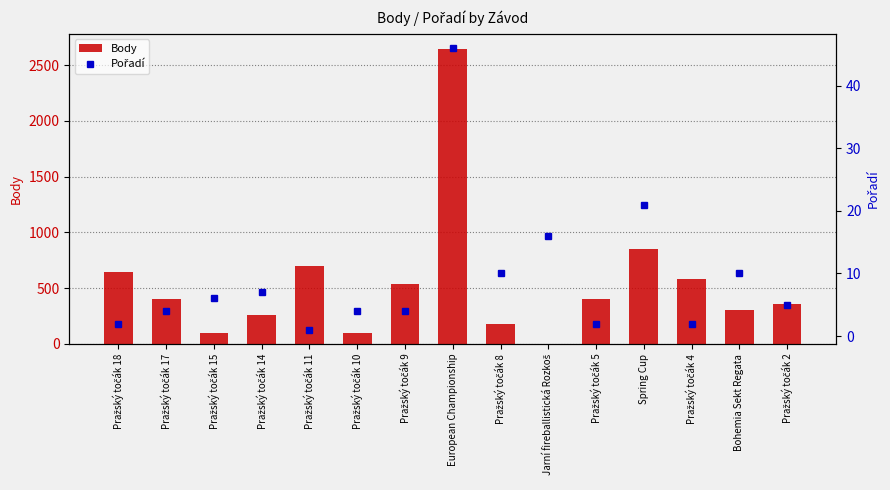

How many values in the Pořadí series are below 5?

7